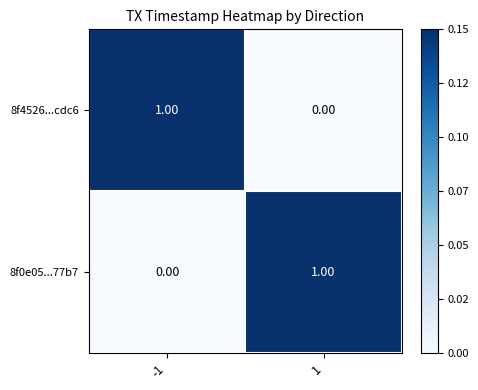

How many distinct data groups are displayed?

2